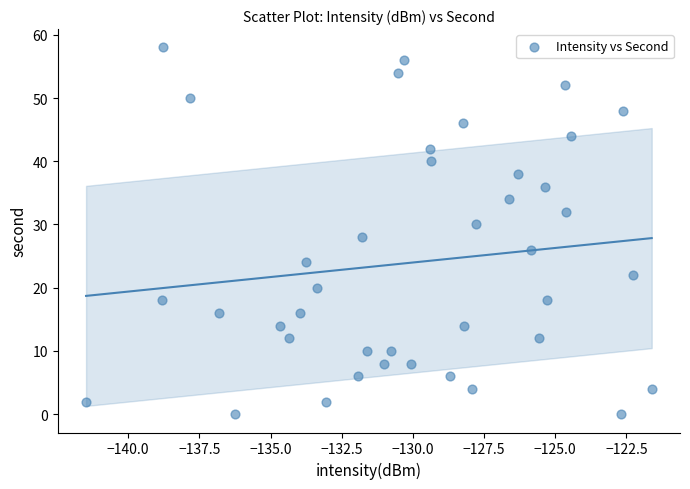

What is the range of Y values (max minus min)?

58